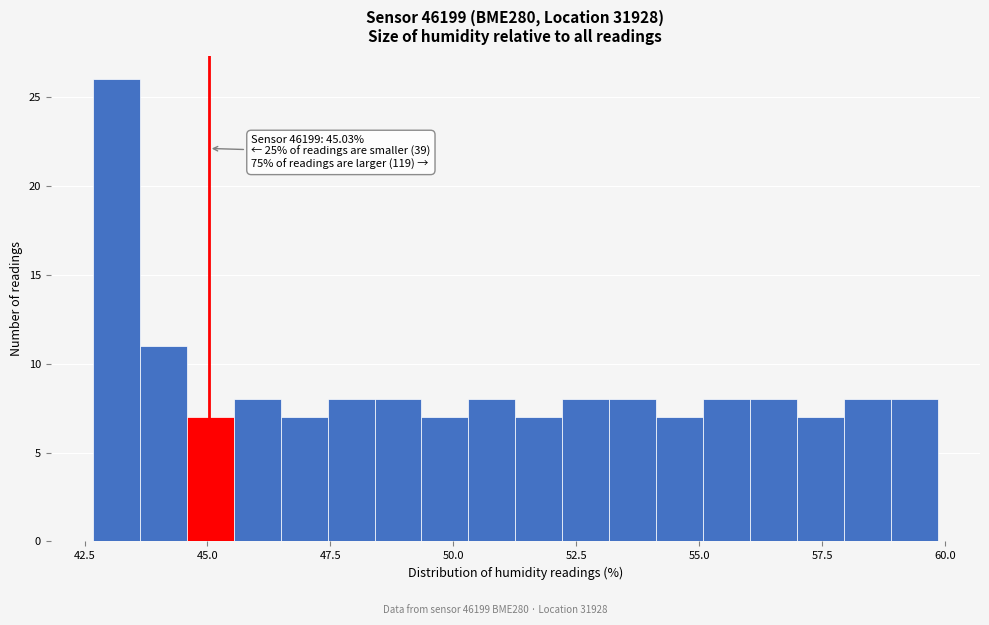

Around what value on the x-axis is the tallest bar? Give the approximate position of its centre, as read against the axis.

43.0